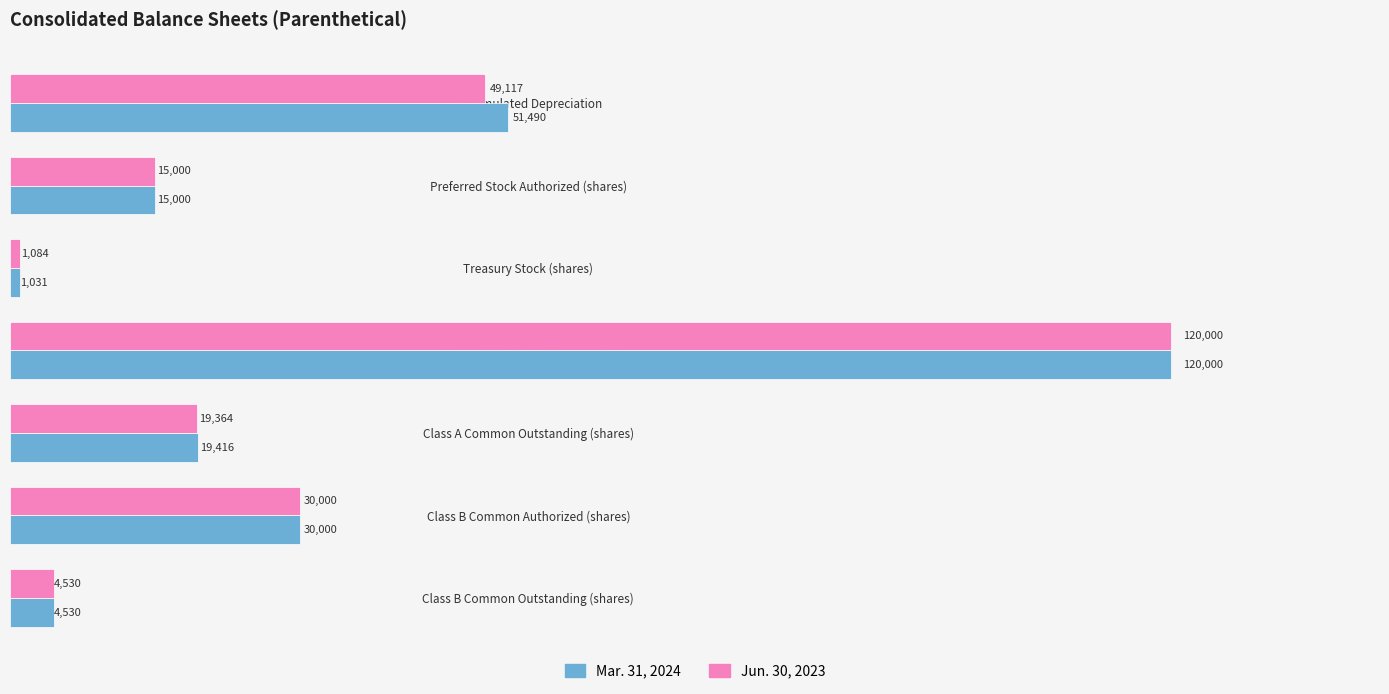

Rank the series by their average value, from lowest to highest.

Jun. 30, 2023, Mar. 31, 2024